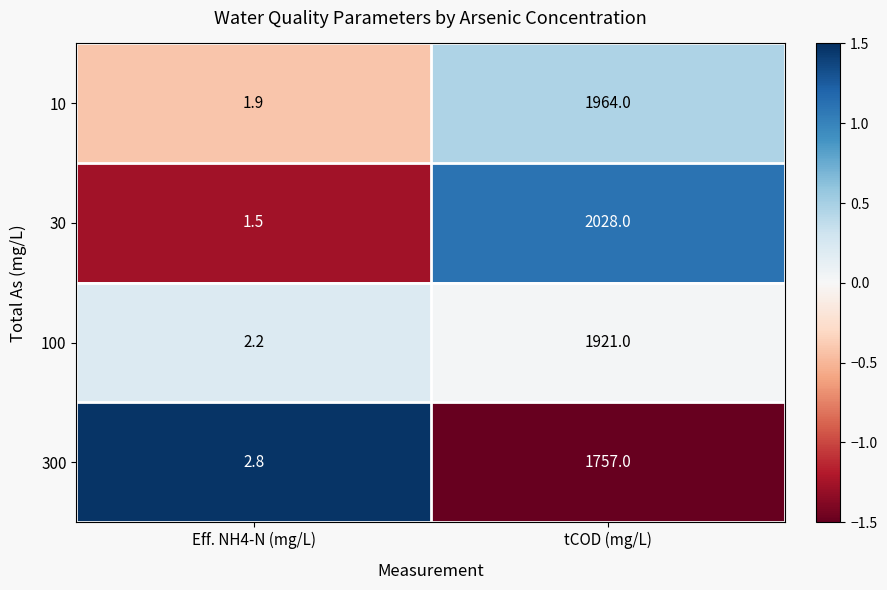

What is the difference between the highest and lowest values at tCOD (mg/L)?

271.0